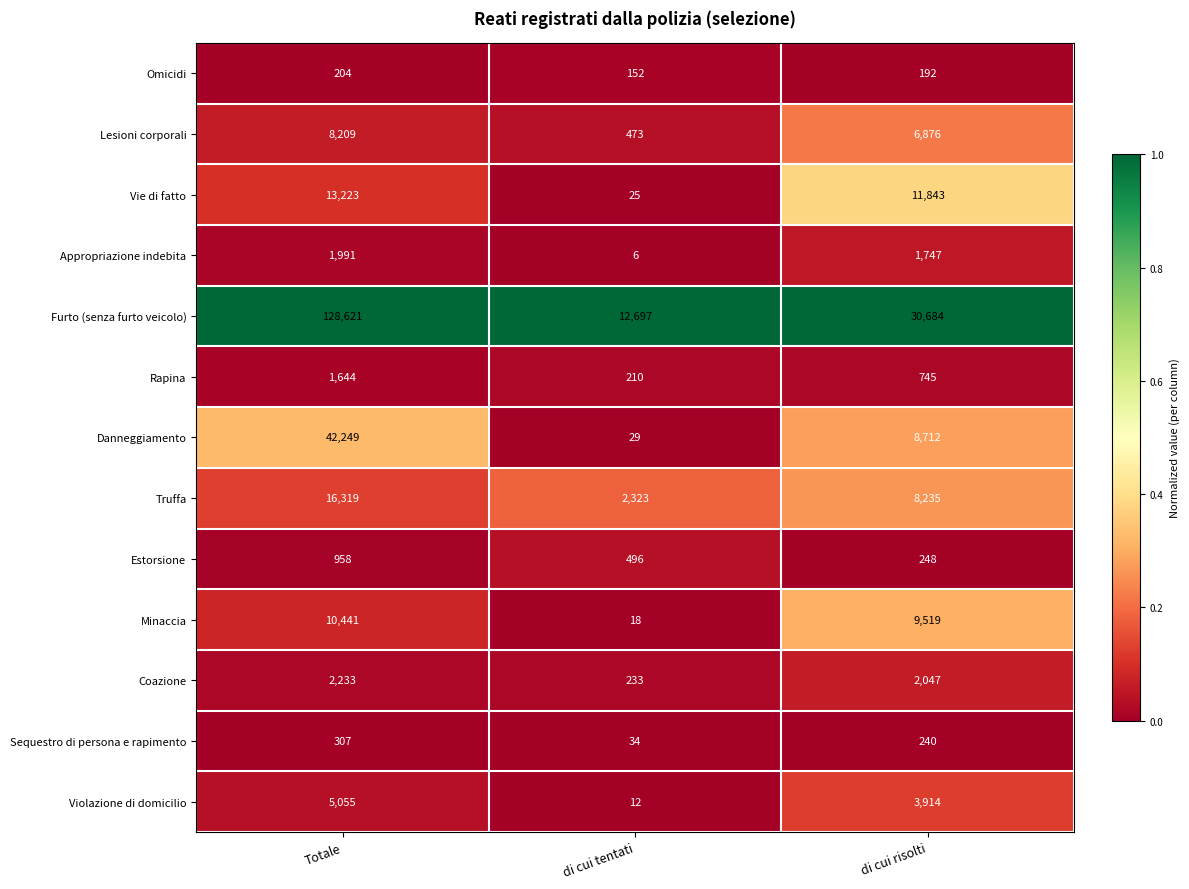

The Sequestro di persona e rapimento series shows 240 at di cui risolti. True or false?

True